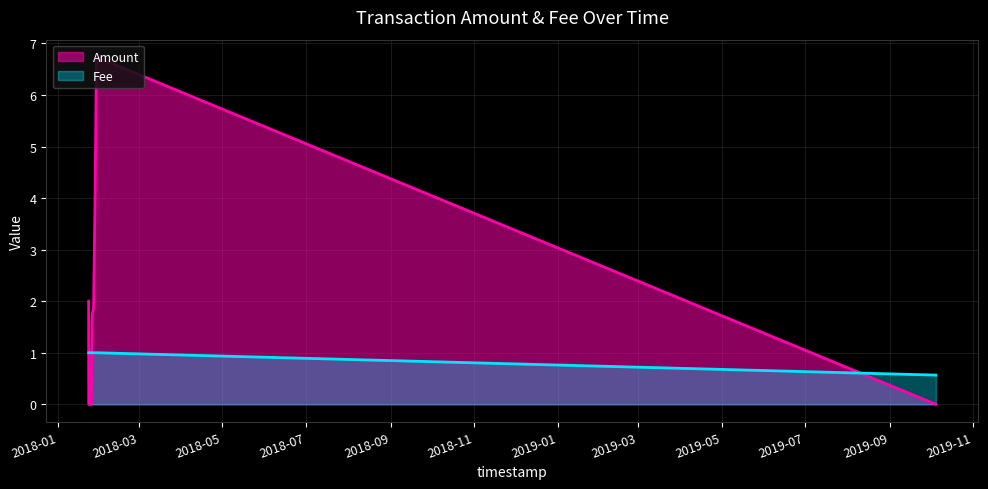

The Amount series shows 0.5 at 2018-01-26 18:17:48. True or false?

False